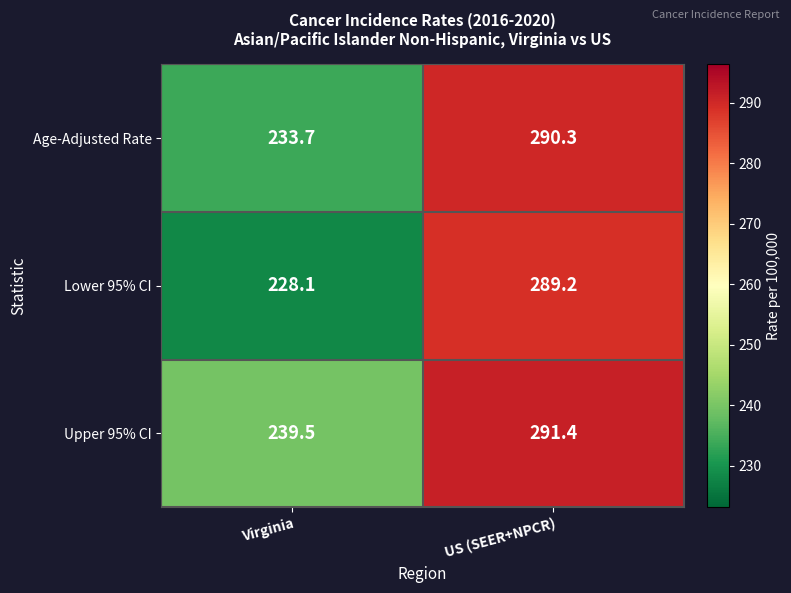

What is the difference between the Upper 95% CI values at US (SEER+NPCR) and Virginia?

51.9